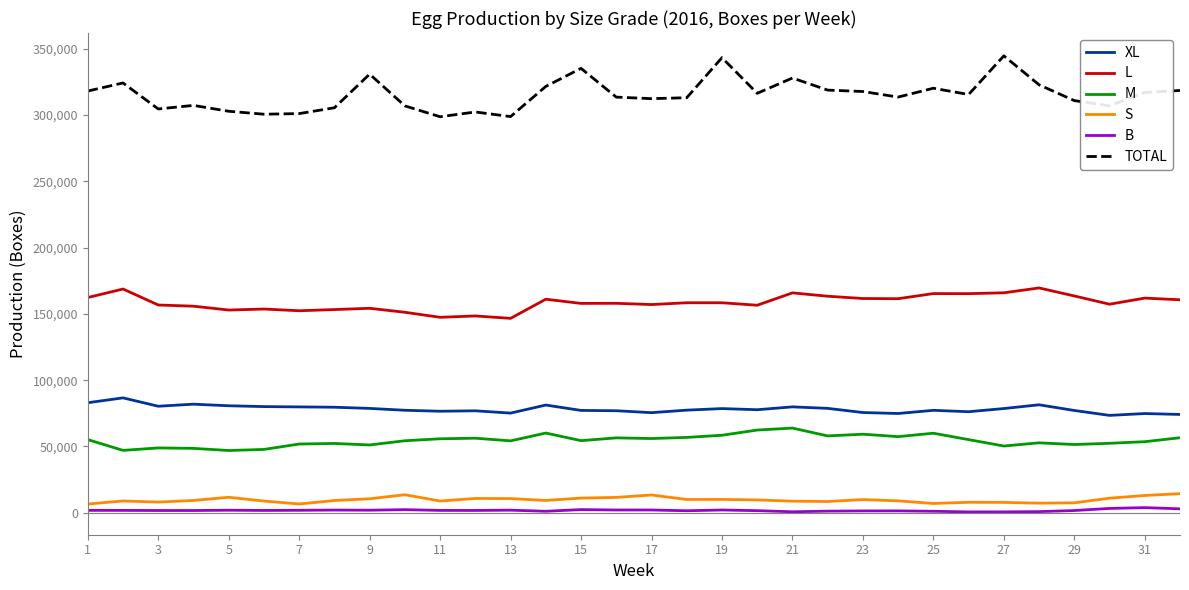

How many series are shown in this chart?

6